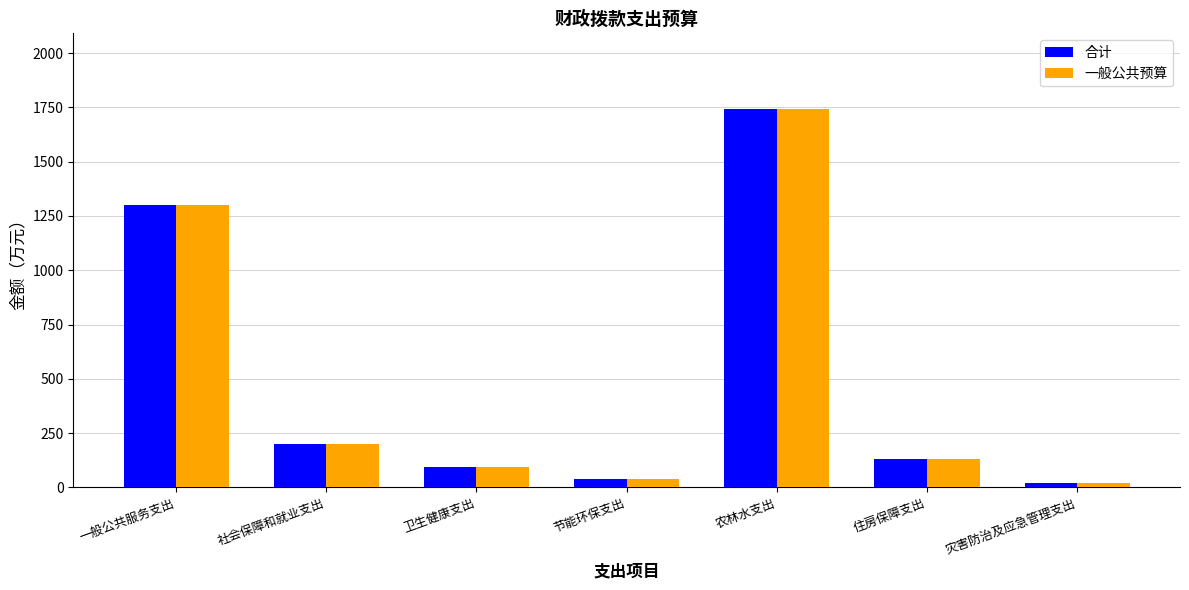

Are the bars grouped side by side (vs. stacked)?

Yes